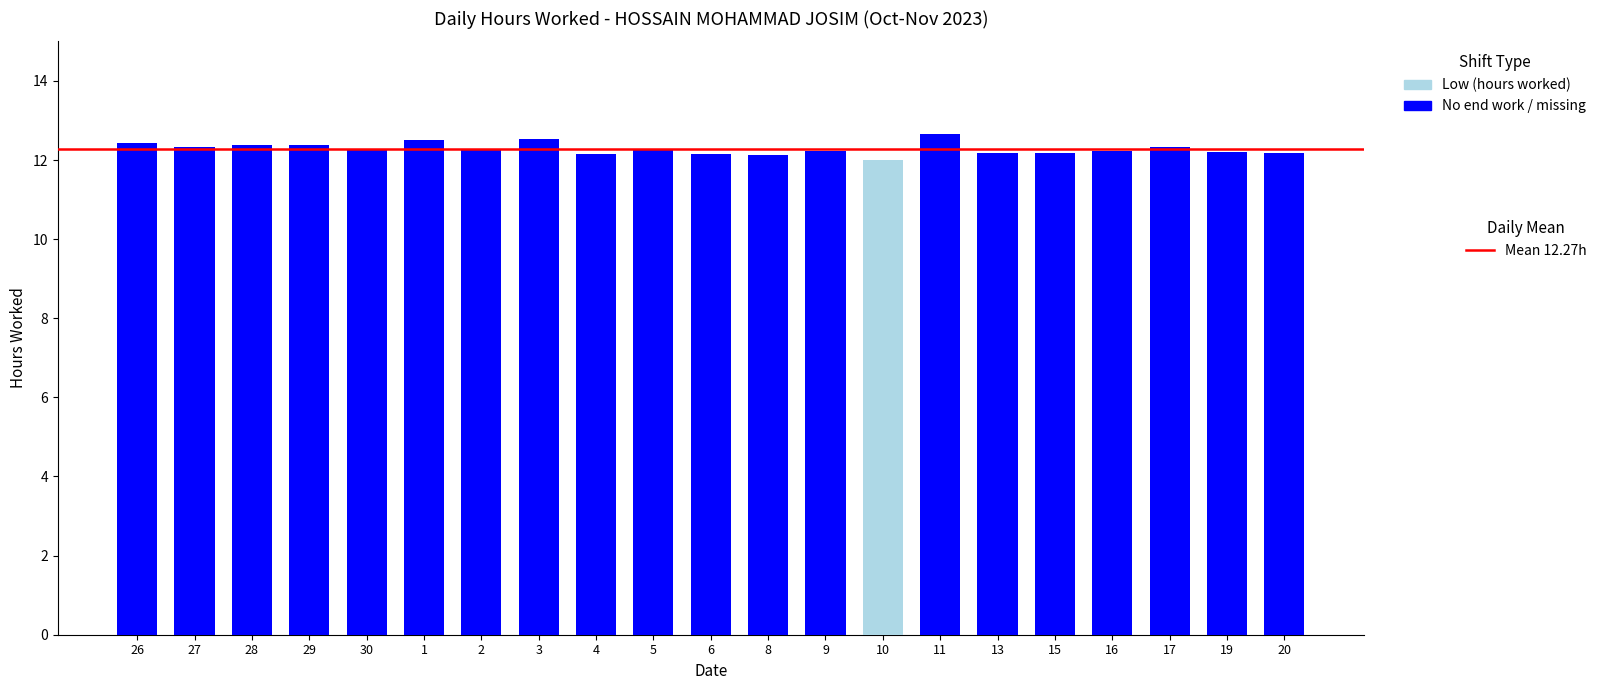

What is the total value across all series at 20?

12.2